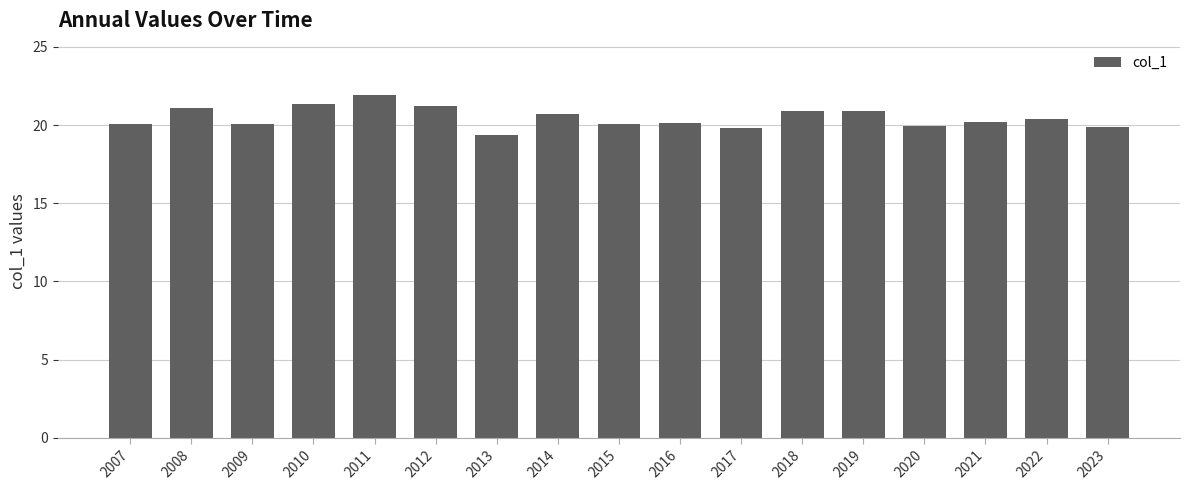

Which label corresponds to the smallest value in the chart?

2013